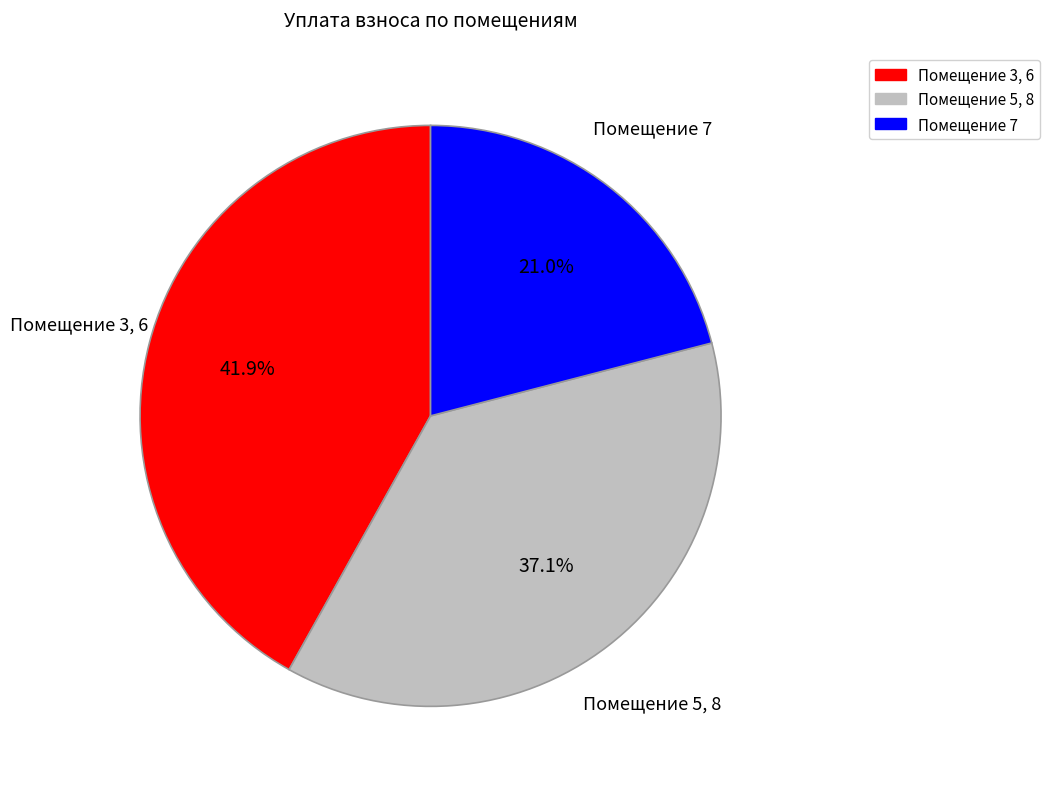

Is there a majority slice in this chart?

No